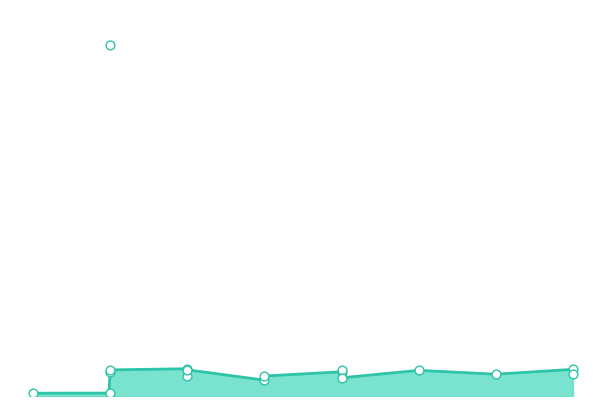

What is the ratio of the value at 2021 to the value at 2018?

0.9